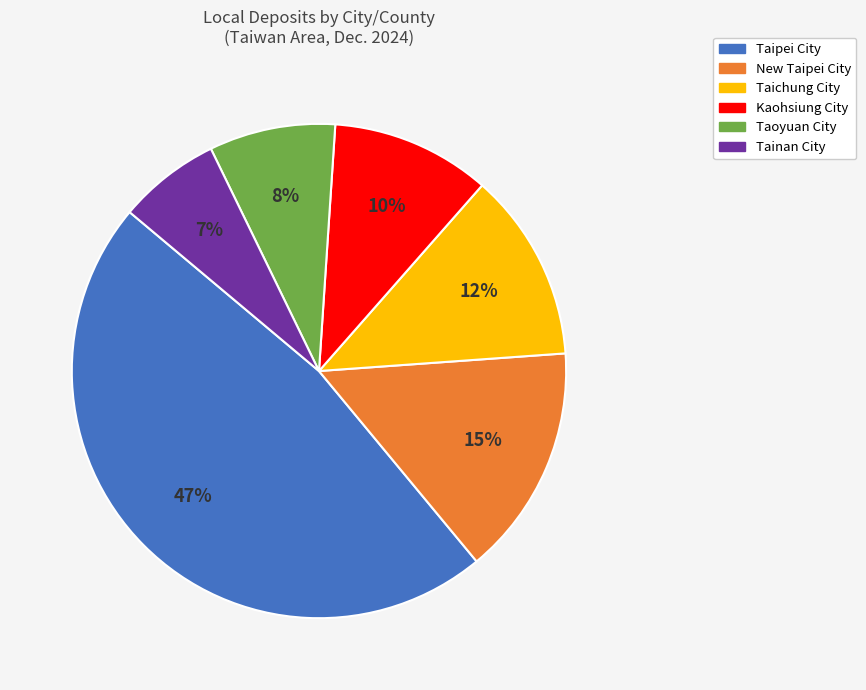

To the nearest percent, what percentage of the pie is Taichung City?

12%